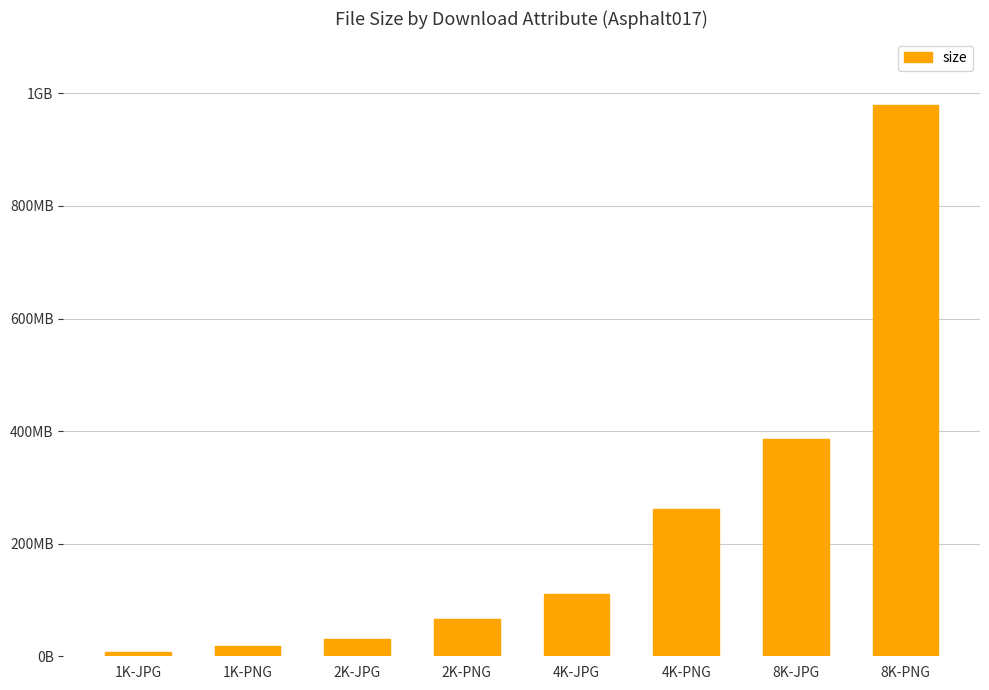

Where does the data first go above 111344225?

4K-PNG